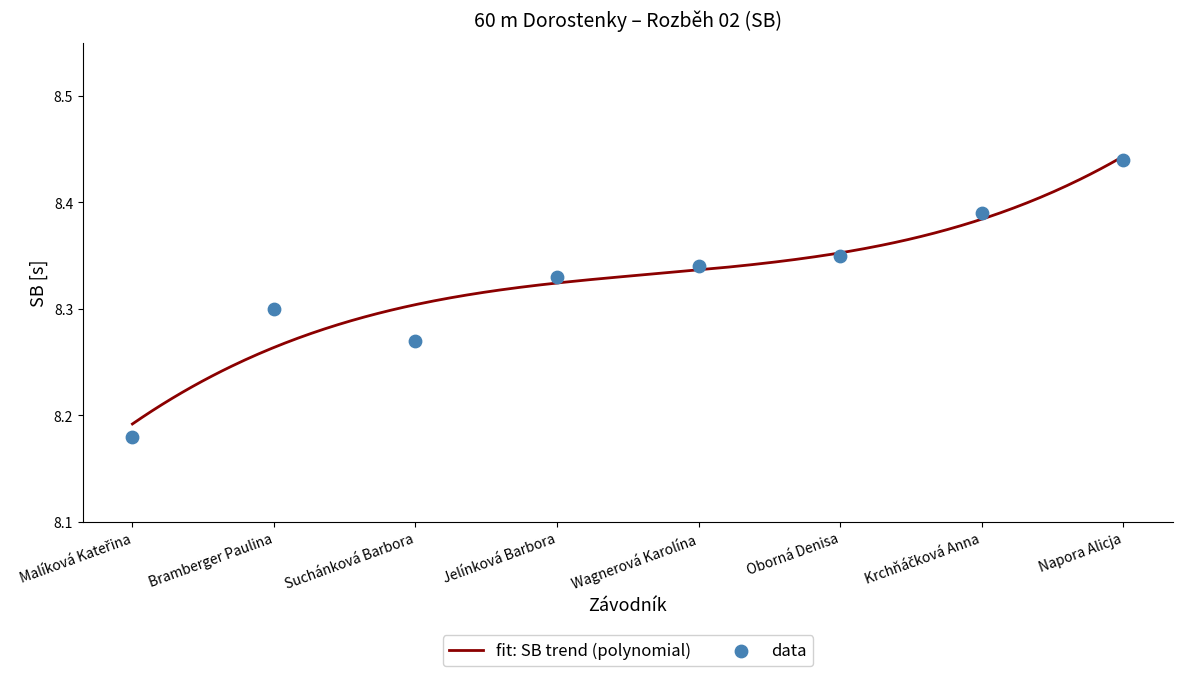

What is the ratio of the value at Napora Alicja to the value at Krchňáčková Anna?

1.0